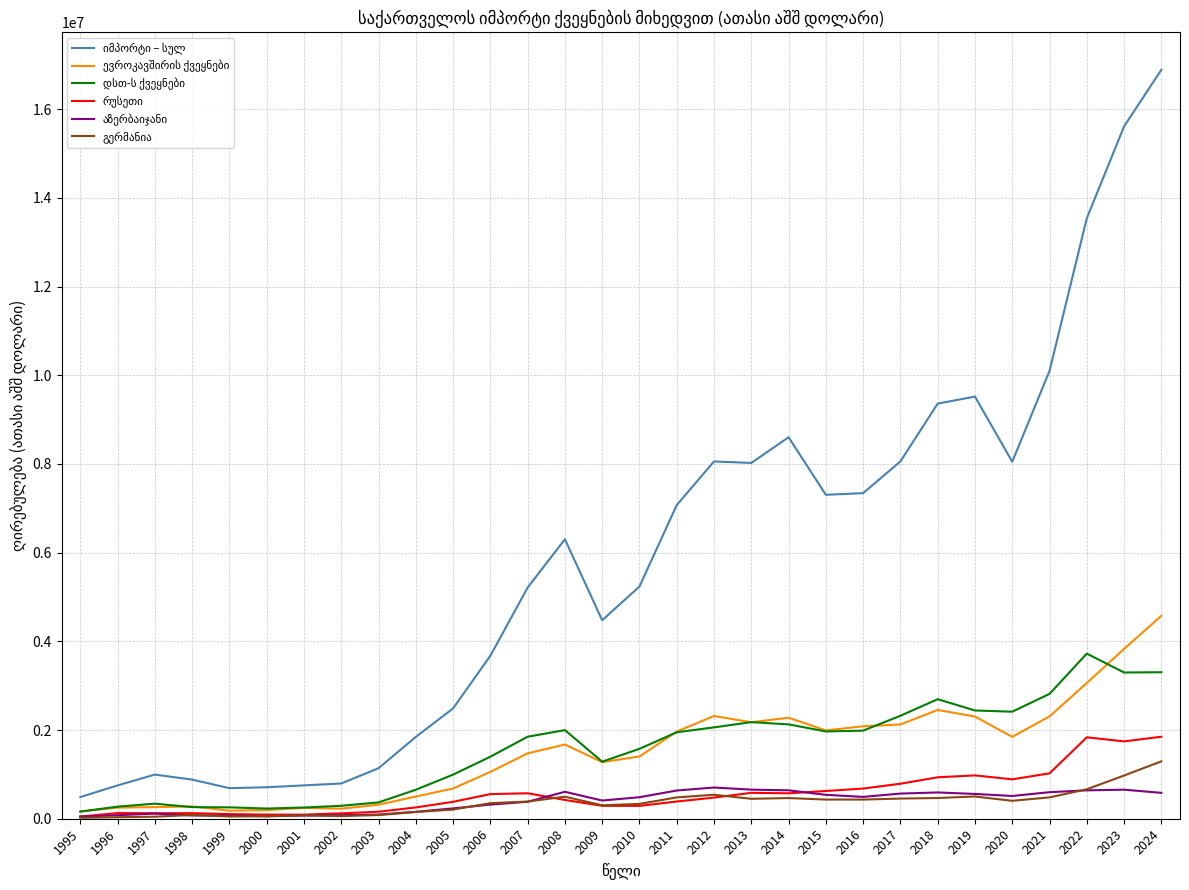

What is the total value across all series at 2008?

11500604.6